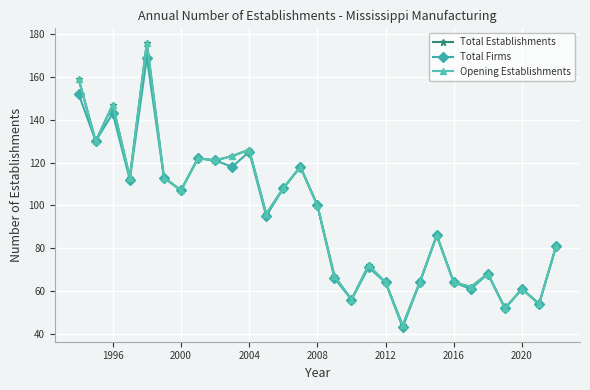

Does the chart have visible grid lines?

Yes